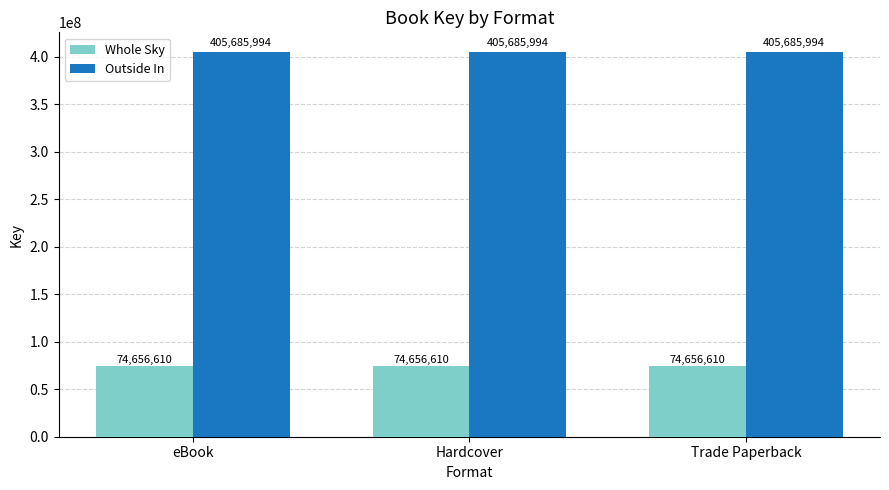

What position from the right is eBook?

3